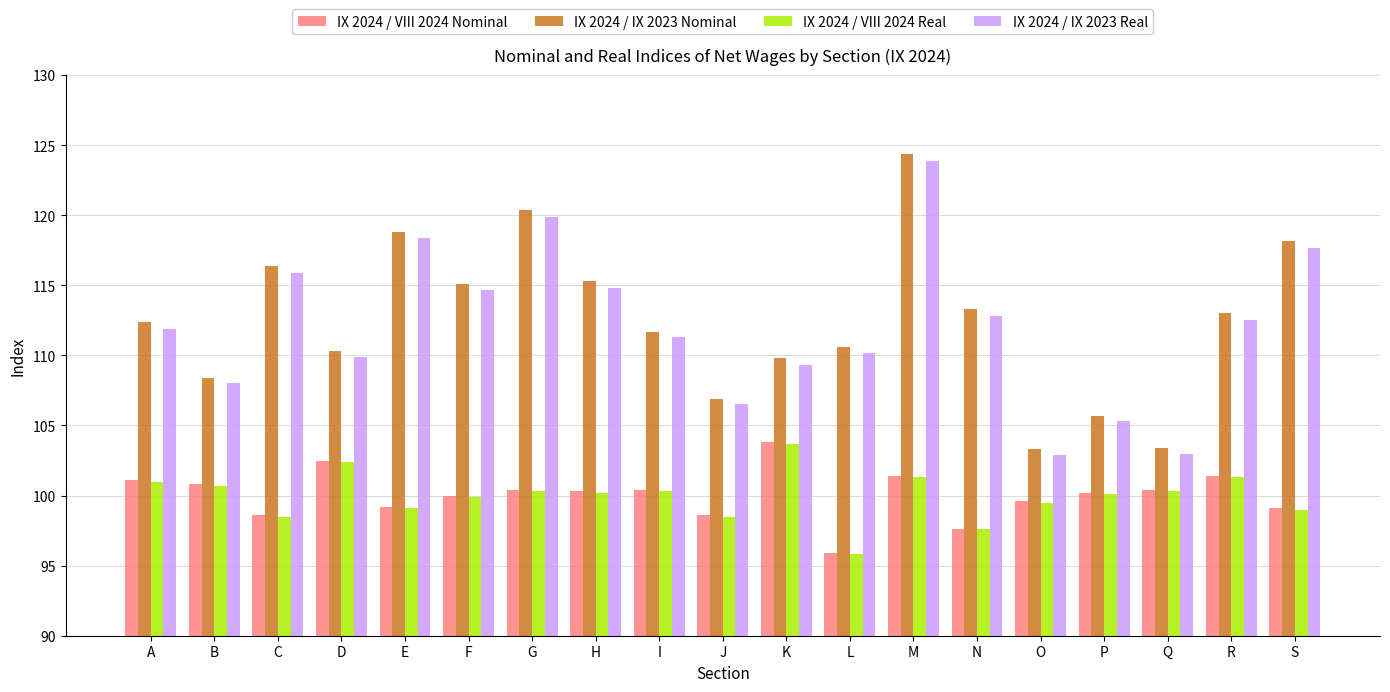

Where does the IX 2024 / IX 2023 Nominal series first go above 112?

A